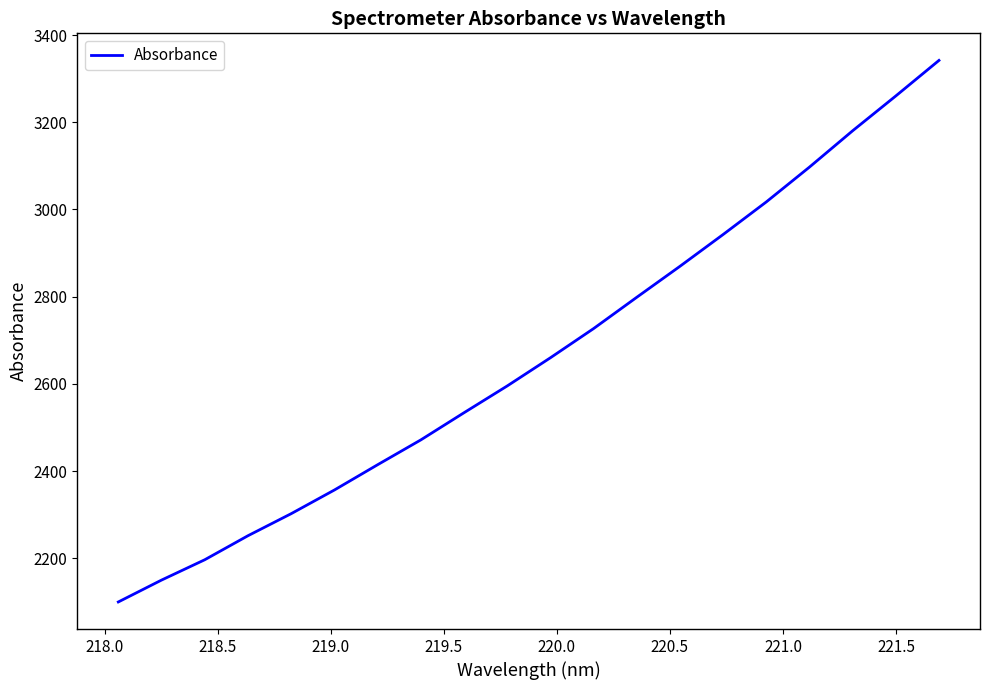

What is the difference between the maximum and minimum values?

1242.2